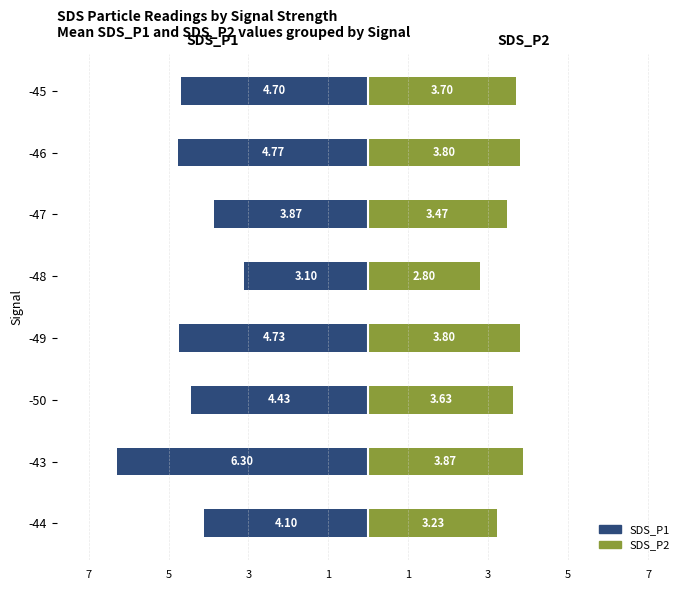

What is the minimum value for SDS_P2?

2.8